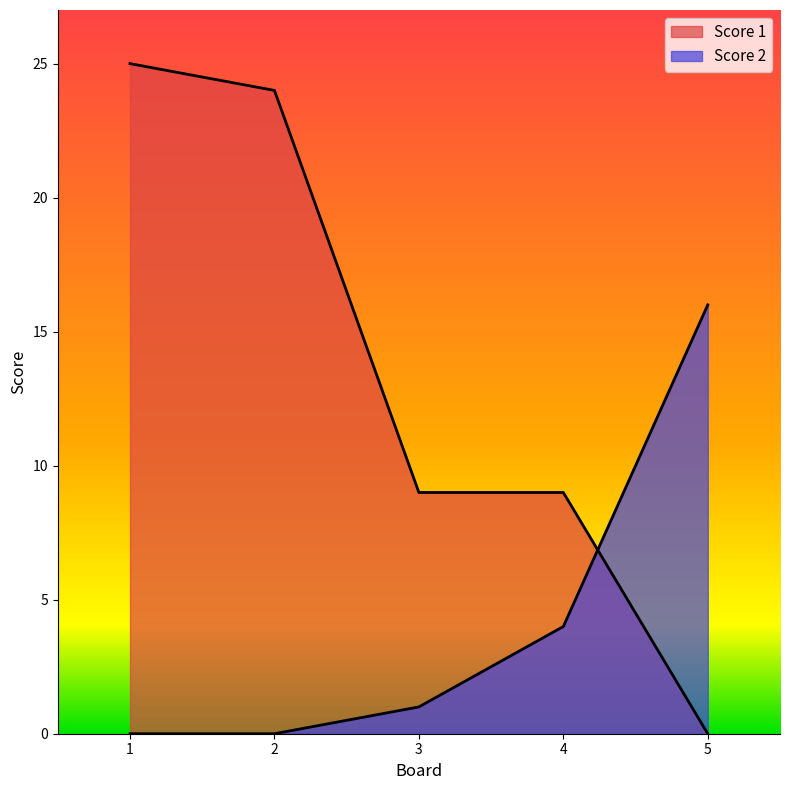

How many positive values does the Score 1 series have?

4